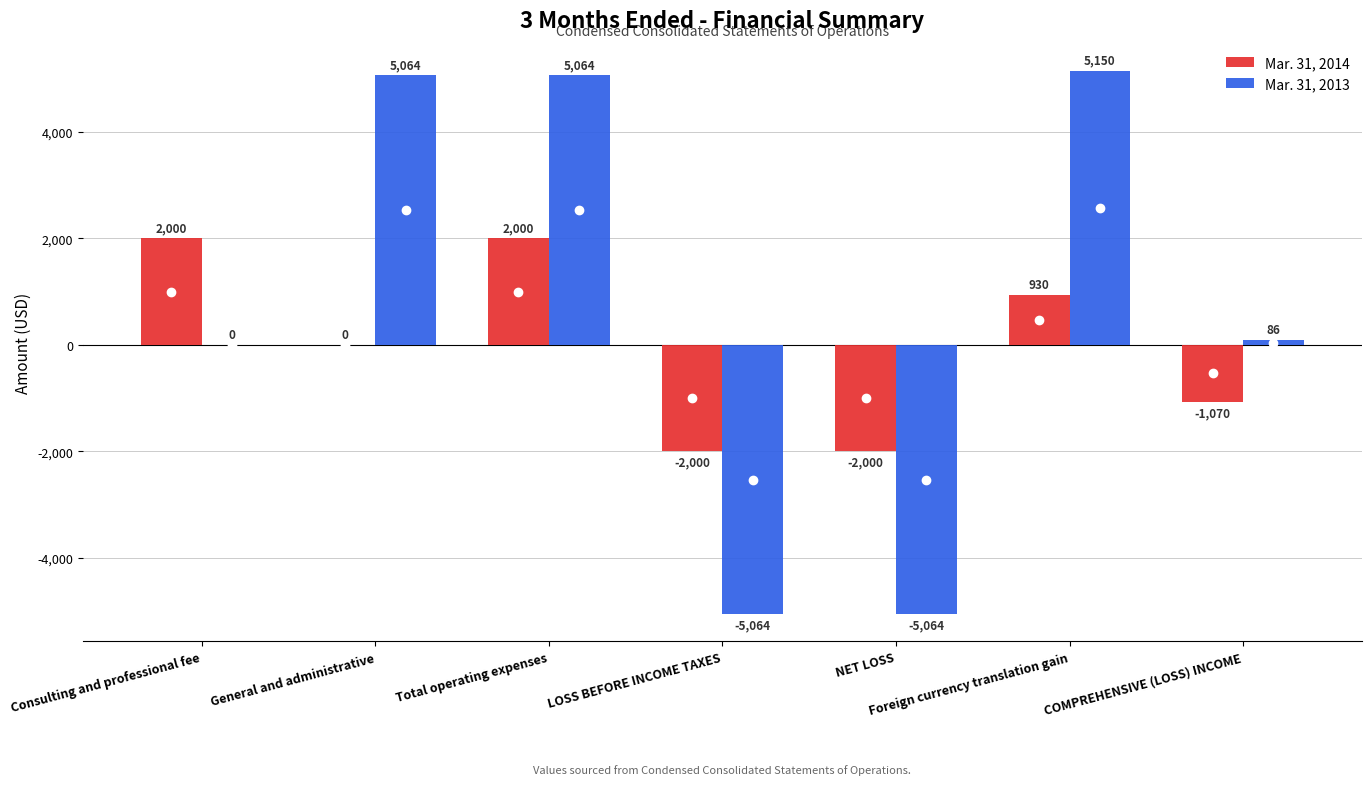

At which label does Mar. 31, 2013 first exceed 86?

General and administrative